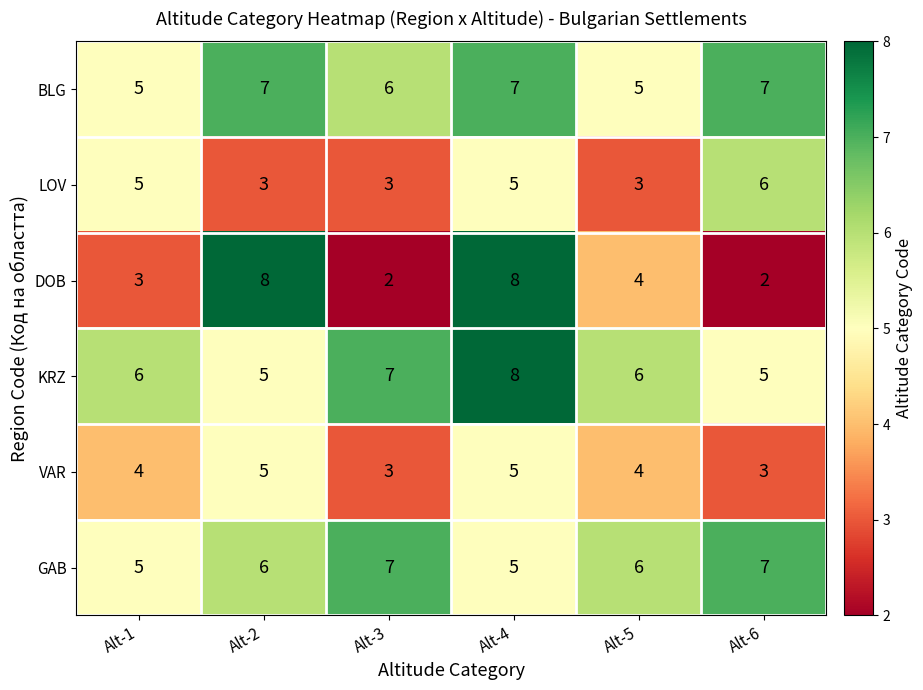

What is the total value across all series at Alt-2?

34